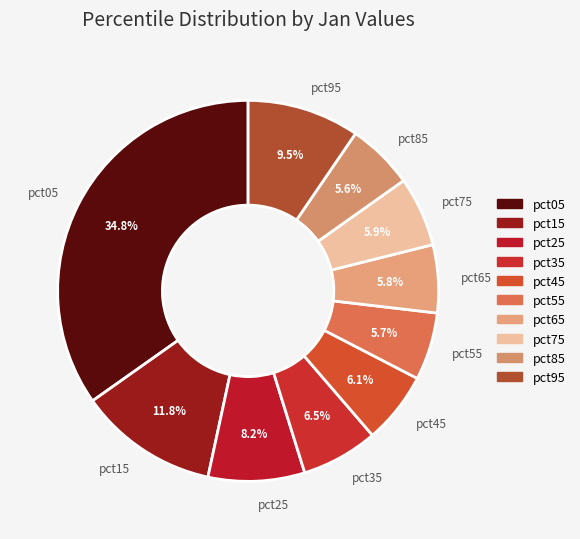

Does any single category account for the majority?

No